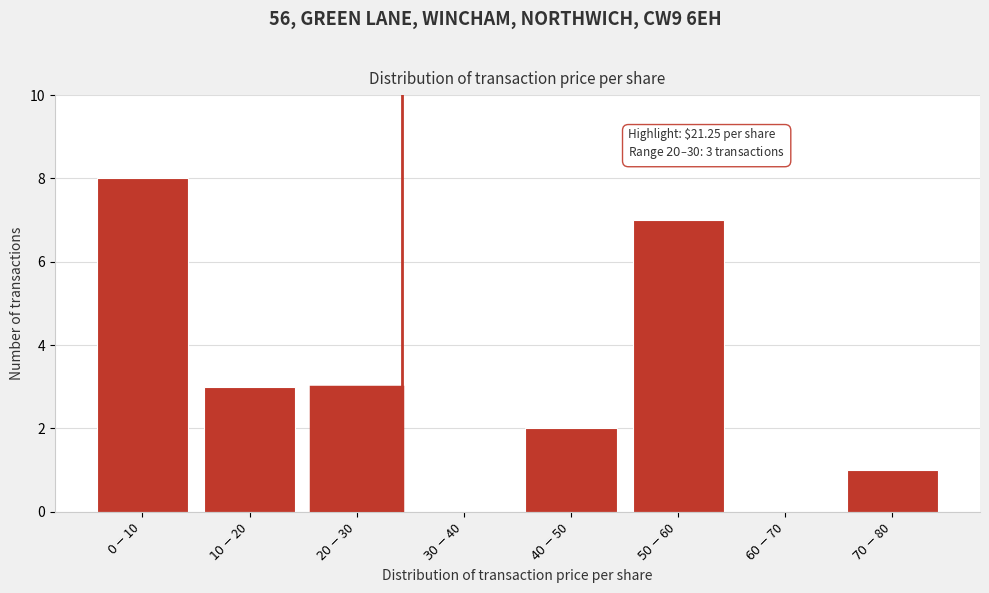

What is the greatest value displayed?

8